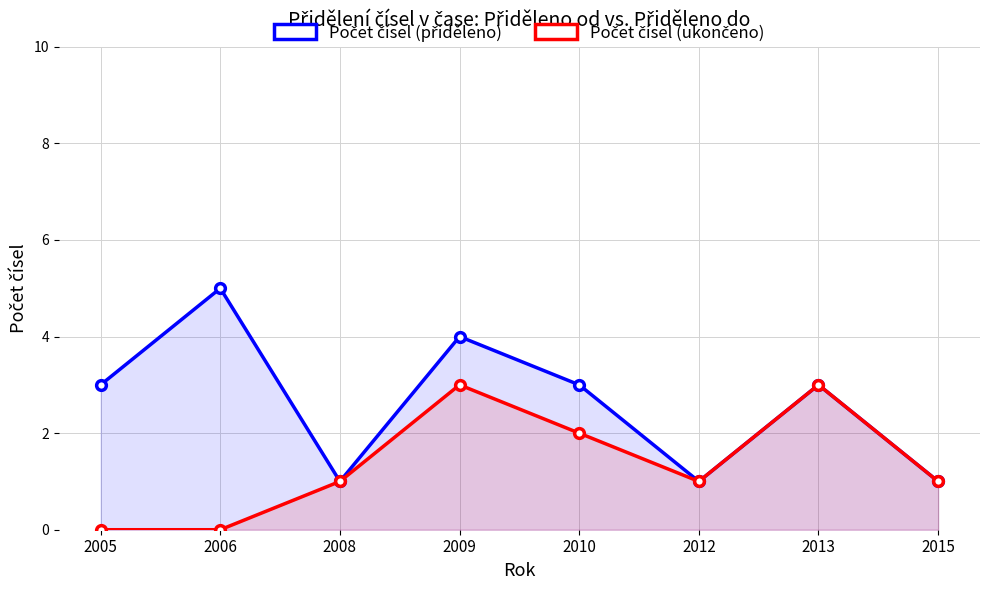

How many lines are shown in the chart?

2